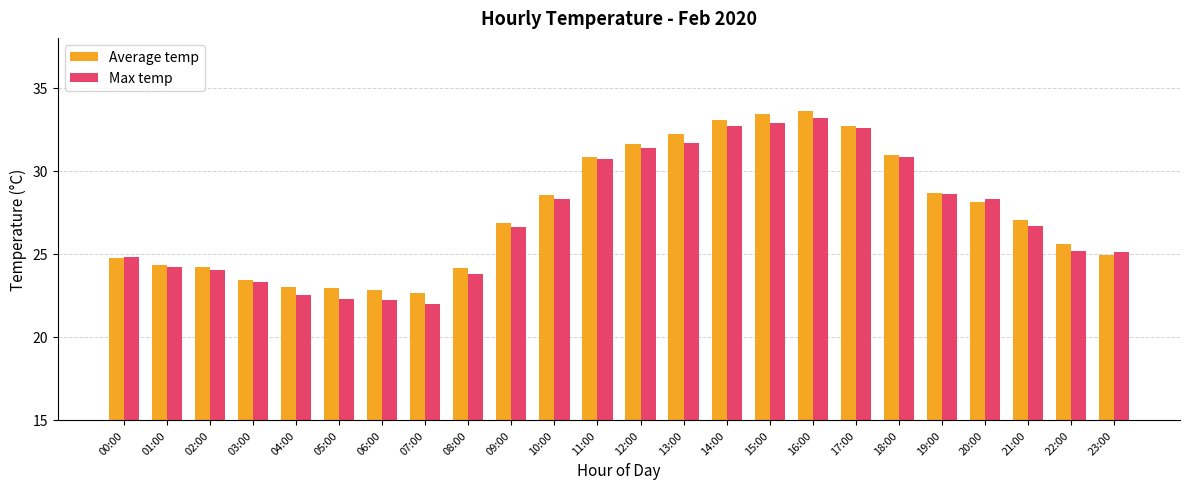

What is the difference between the second highest and second lowest values in the Max temp series?

10.7